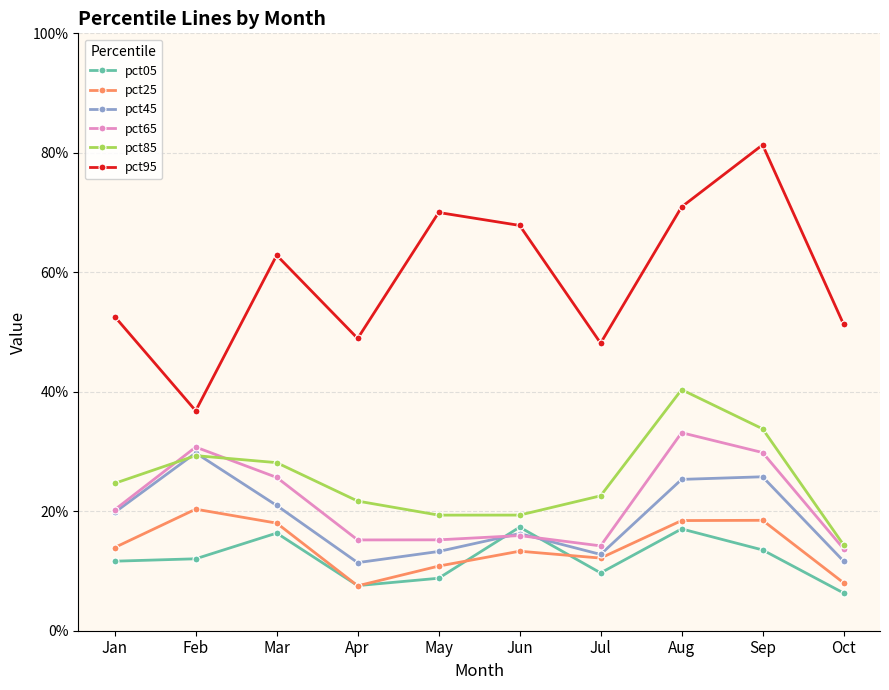

Which series ends up on top after the final intersection of pct05 and pct25?

pct25